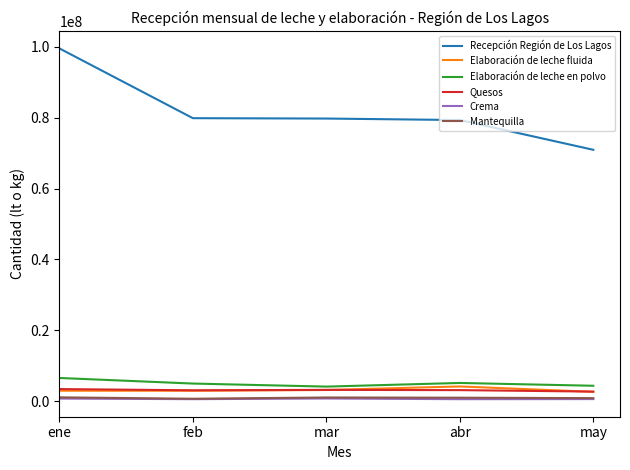

Does the chart display data point markers on the line(s)?

No